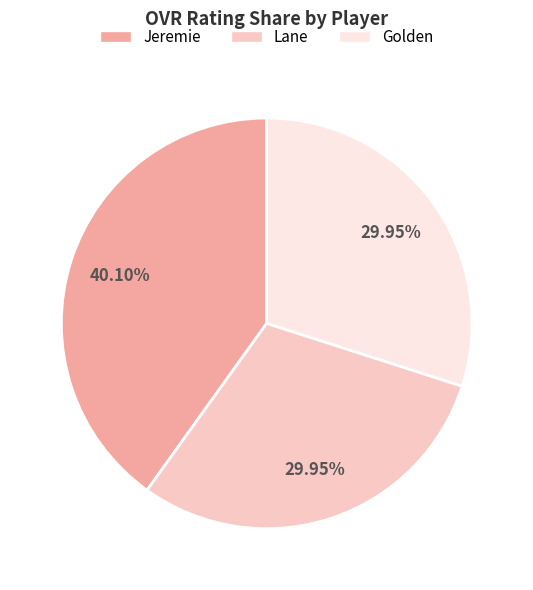

What percentage is the Lane slice, to the nearest percent?

30%